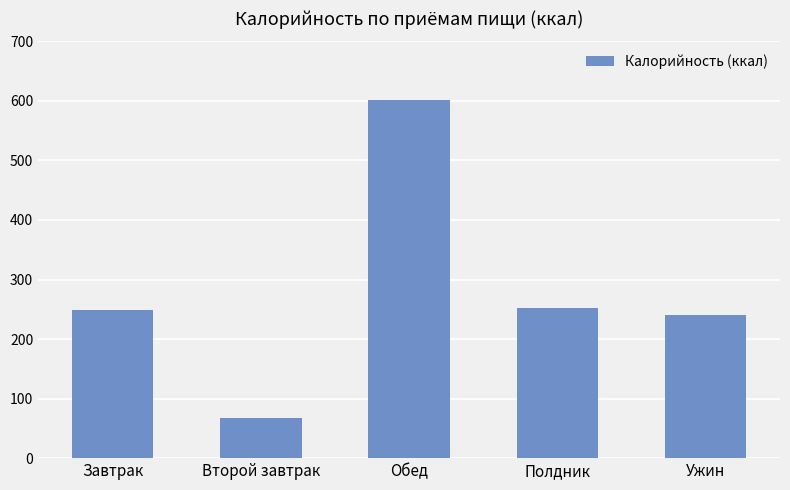

What is the difference between the values at Второй завтрак and Завтрак?

181.7